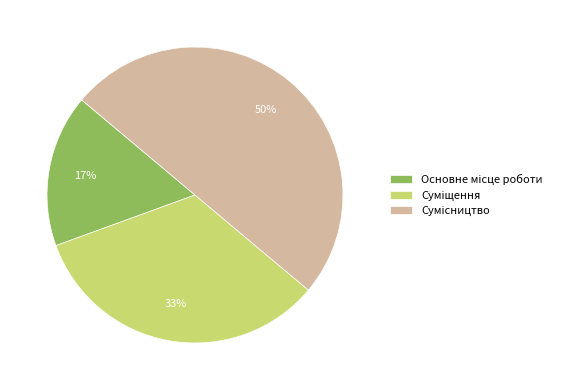

To the nearest percent, what is the average slice percentage?

33%